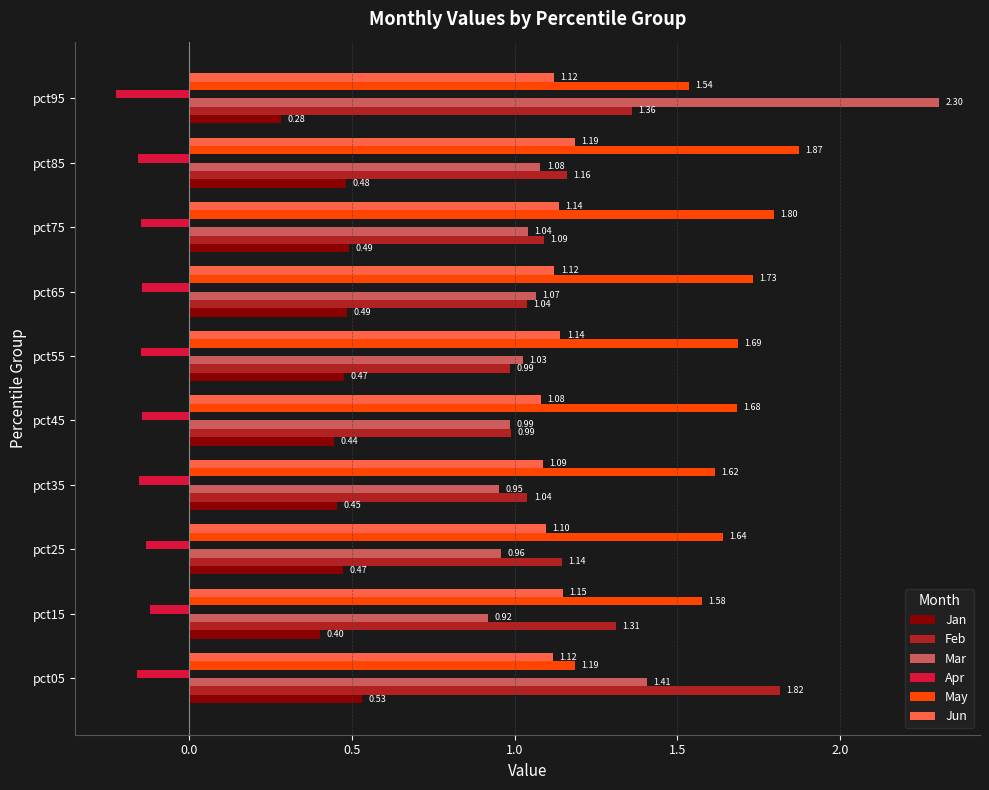

Which series has the largest range (max minus min)?

Mar